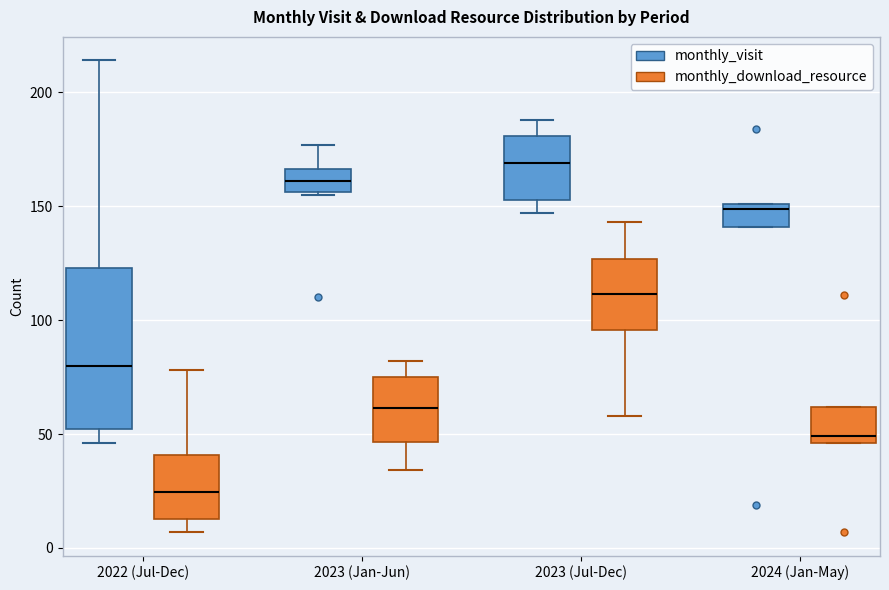

Reading left to right, transcribe this box plot: for each box, give where its median line is, the range the box spans, and where its two whiskers end, as read against the y-axis. The values are not printed on the chart, so give them approximately, as read against the axis.

2022 (Jul-Dec) (monthly_visit): median 80, box 50 to 125, whiskers 45 to 215
2022 (Jul-Dec) (monthly_download_resource): median 25, box 15 to 40, whiskers 5 to 80
2023 (Jan-Jun) (monthly_visit): median 160, box 155 to 165, whiskers 155 to 175
2023 (Jan-Jun) (monthly_download_resource): median 60, box 45 to 75, whiskers 35 to 80
2023 (Jul-Dec) (monthly_visit): median 170, box 155 to 180, whiskers 145 to 190
2023 (Jul-Dec) (monthly_download_resource): median 110, box 95 to 125, whiskers 60 to 145
2024 (Jan-May) (monthly_visit): median 150 (just below the box's upper edge), box 140 to 150, whiskers 140 to 150
2024 (Jan-May) (monthly_download_resource): median 50, box 45 to 60, whiskers 45 to 60